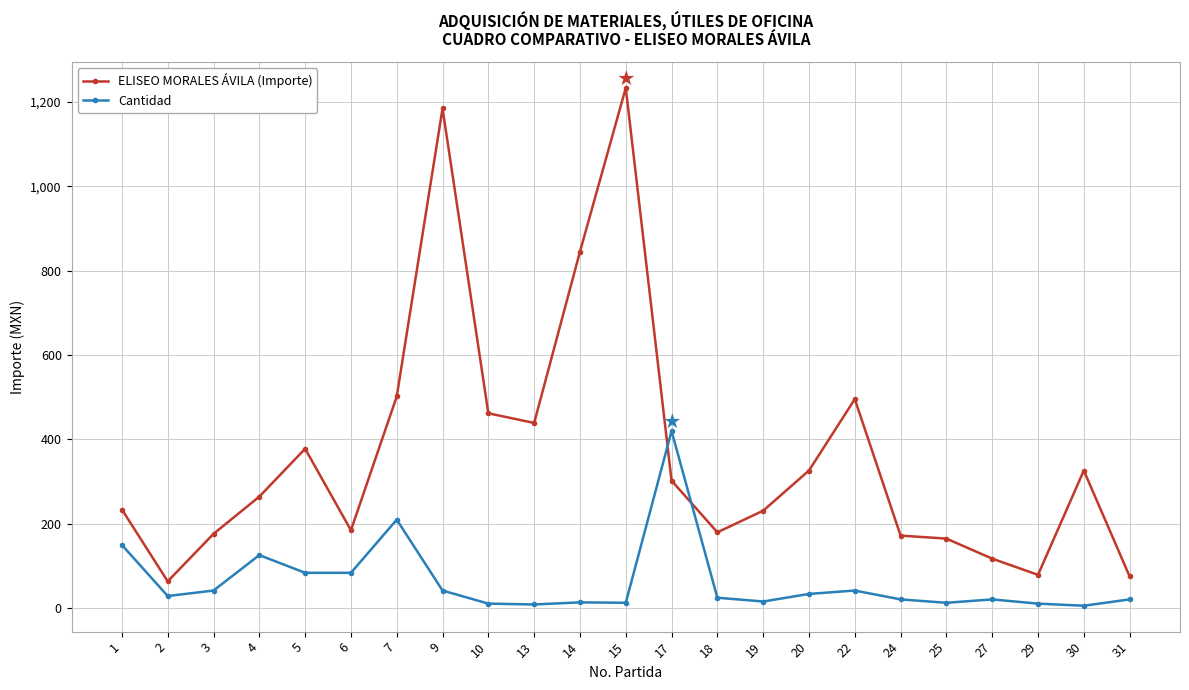

What is the value of the Cantidad point at the 2nd from the left?

29.0